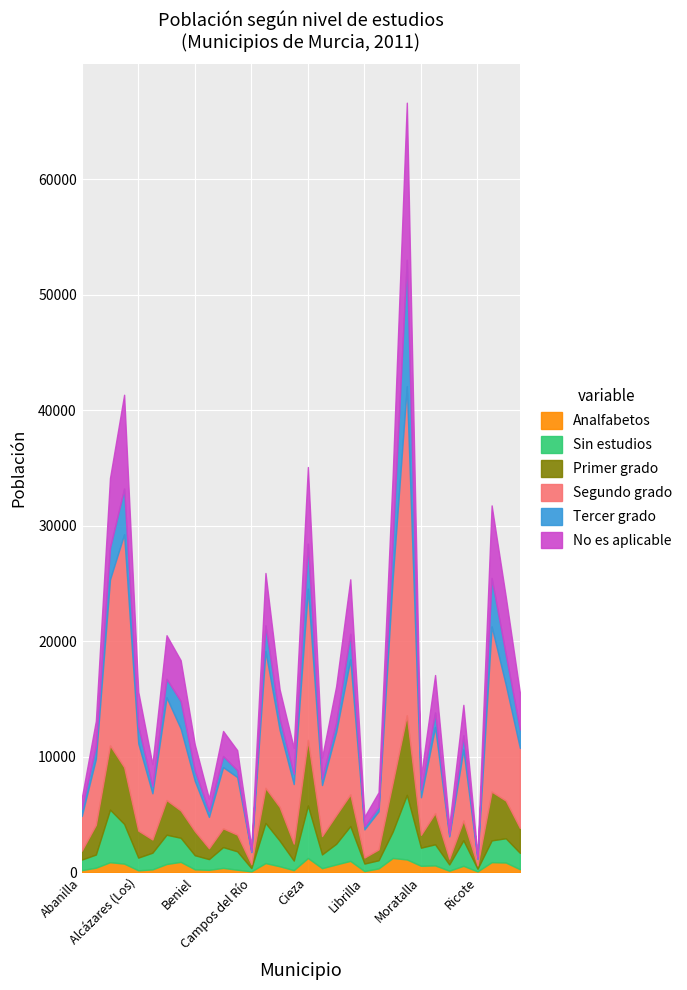

Reading right to left, what are all the values shown in this chart?

Sin estudios: 1415	2100	1885	230	2210	545	1825	1570	5590	2285	705	650	3015	1790	1190	4545	830	2220	3475	280	1595	1800	930	1220	2085	2535	1445	1100	3435	4555	1140	915
Segundo grado: 6925	10025	14290	550	6135	1930	7445	3255	28475	17685	3300	2435	11680	7195	4415	13090	5155	6675	11835	1045	4985	5300	2710	4350	7090	8885	4000	7555	20155	14360	5710	3000
Primer grado: 2155	3260	4220	285	1710	495	2705	1110	6885	4235	935	520	2740	2485	1590	5670	1465	2910	3035	340	1440	1620	940	2085	2365	3000	1140	2335	4915	5560	2570	770
Tercer grado: 1605	2620	4190	100	1235	165	1250	665	10940	3345	375	265	2215	795	550	3890	885	980	2220	65	595	955	520	895	2375	1605	610	1465	3950	2735	1105	610
No es aplicable: 3165	5000	6290	195	2640	770	3250	1135	13600	5580	1275	830	4720	3165	1825	6640	2250	2530	4540	385	1730	2175	1075	2250	3535	3775	1905	2995	8120	6045	2185	940
Analfabetos: 275	855	885	85	570	145	605	570	1120	1245	345	115	995	685	365	1245	195	530	805	90	230	390	220	265	910	725	260	180	760	880	405	195